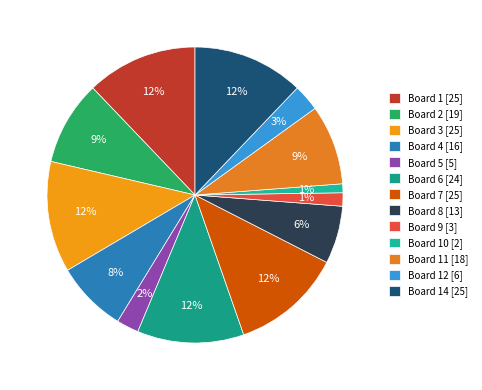

To the nearest percent, what is the difference between the largest and smallest slice percentages?

11%